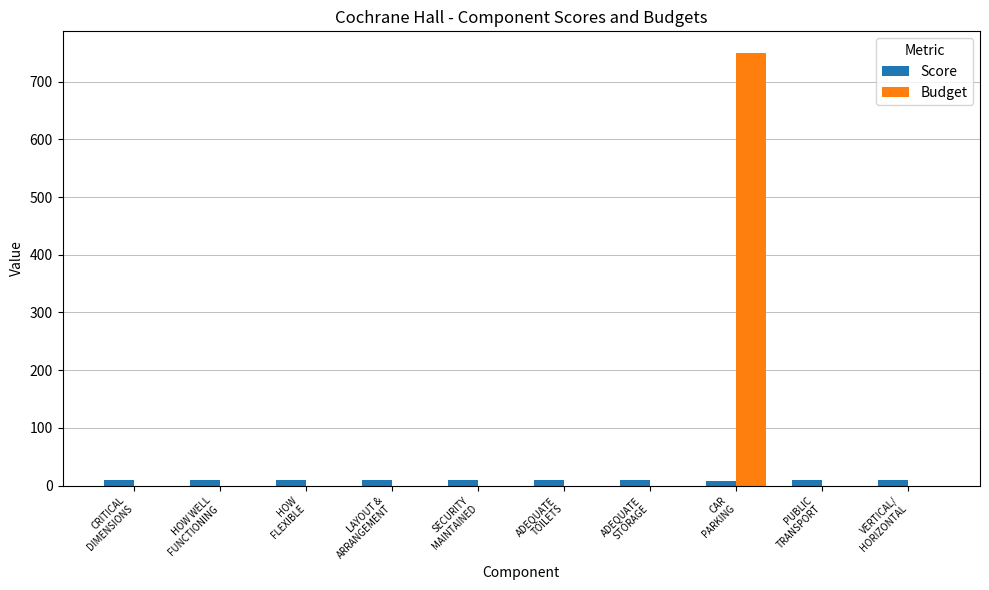

Which series has the largest total across all categories?

Budget